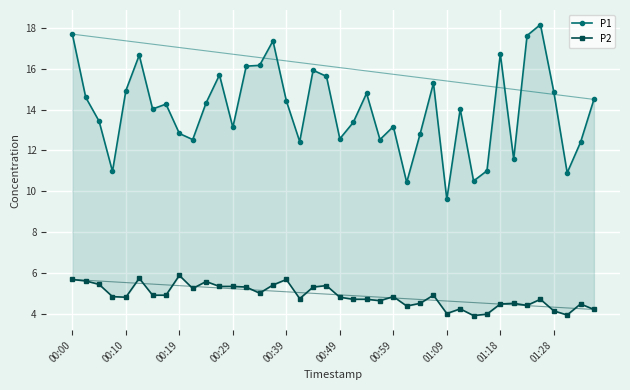

Where is P2 nearest to the value 4?

01:09